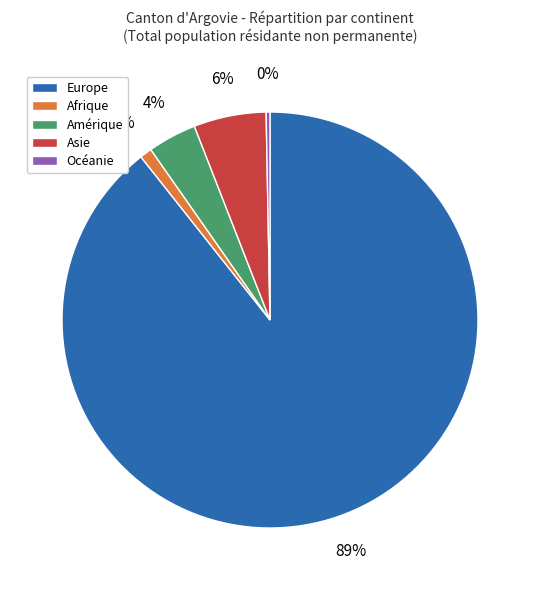

Does Amérique represent more than half of the total?

No